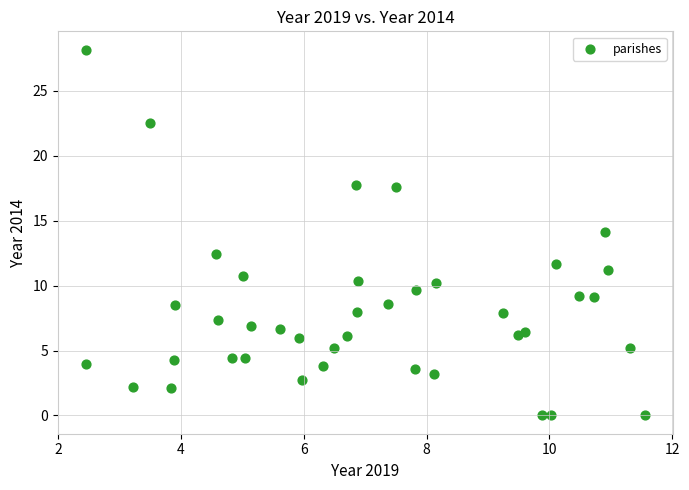

What is the range of Y values (max minus min)?

28.2